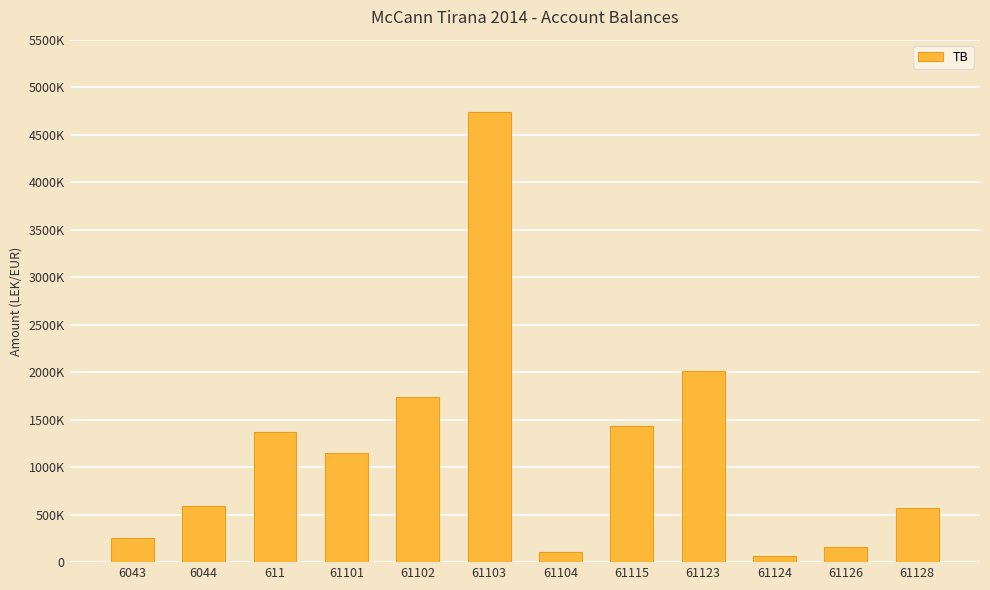

What is the maximum value shown in the chart?

4735066.9